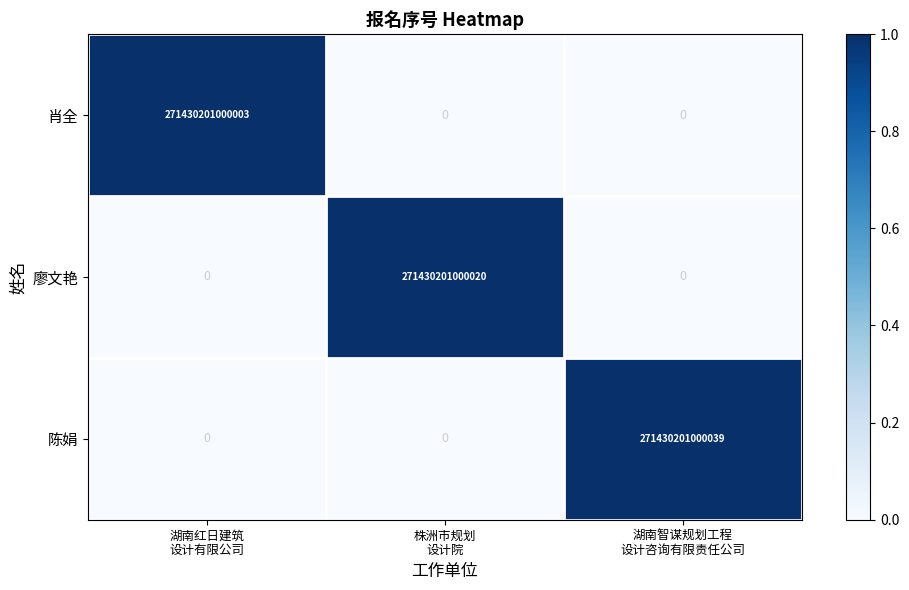

Which series has the widest spread of values?

陈娟